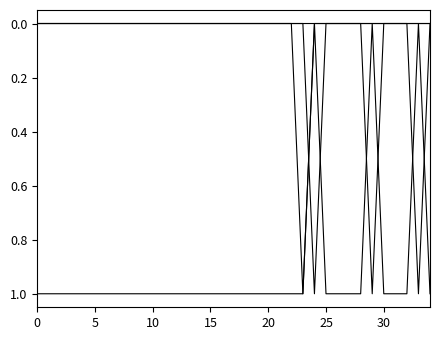

How many lines are shown in the chart?

4